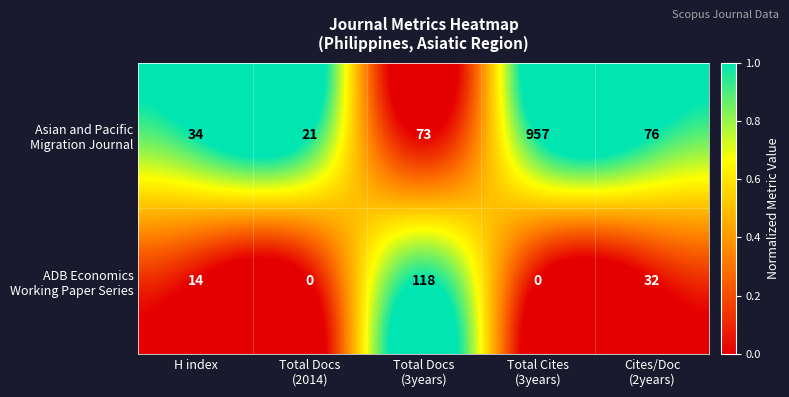

What is the difference between the highest and lowest values at H index?

20